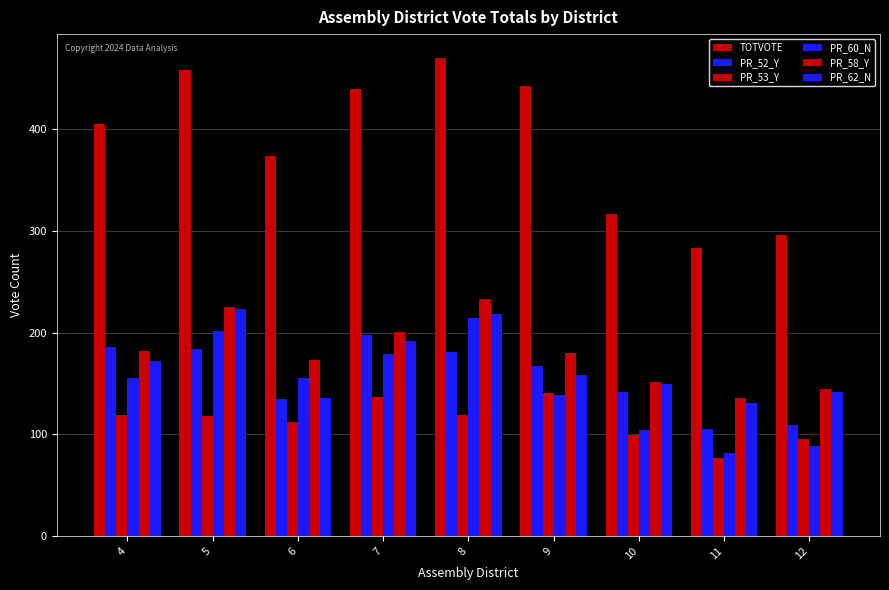

What is the value of the PR_52_Y bar at the 1st from the left?

186